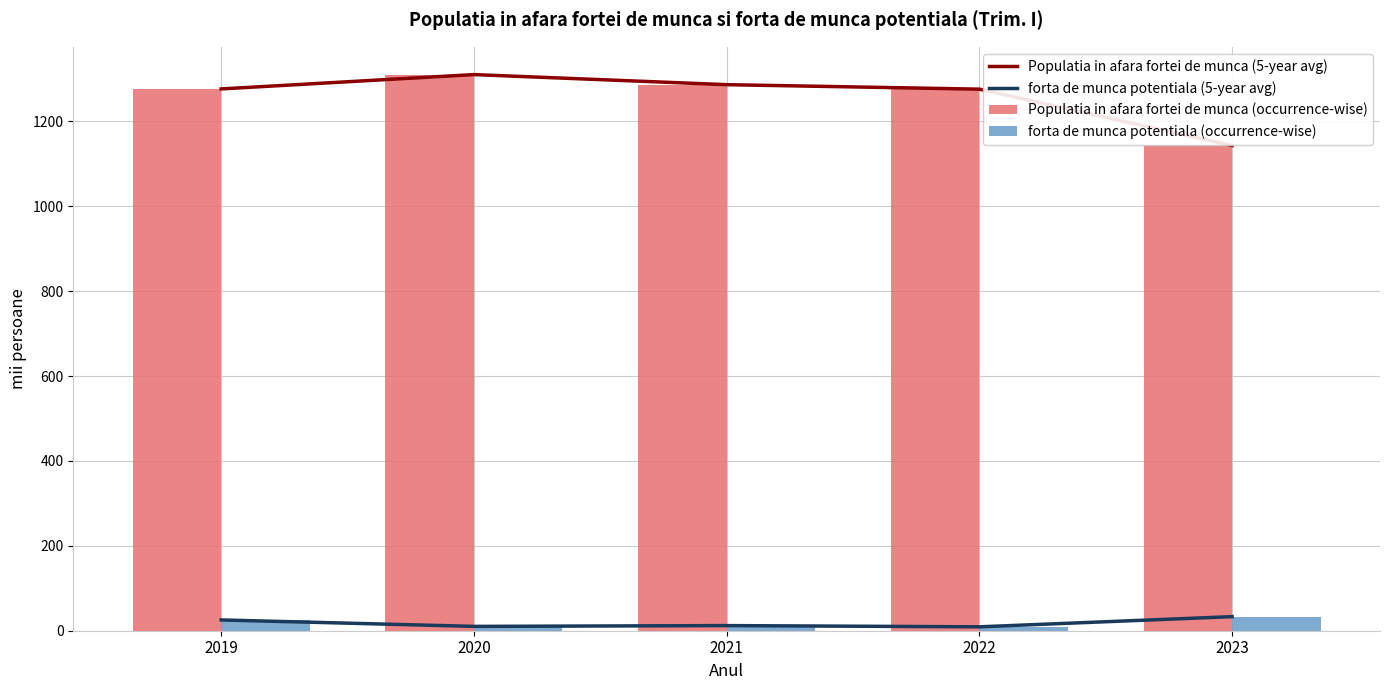

Is it true that Populatia in afara fortei de munca (occurrence-wise) equals 313.9 at 2023?

False